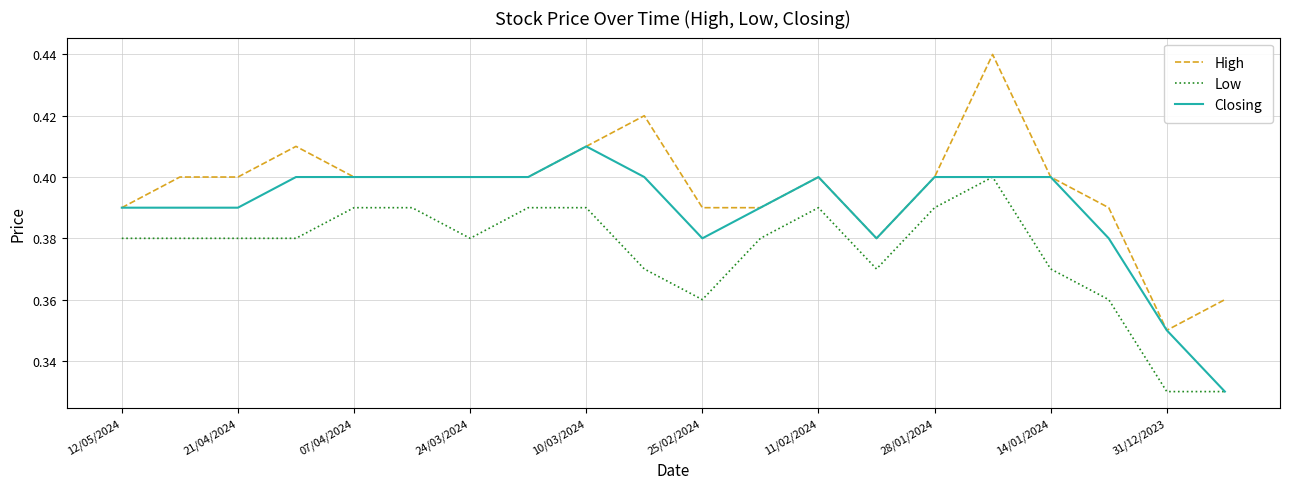

Which series has the largest total across all categories?

High